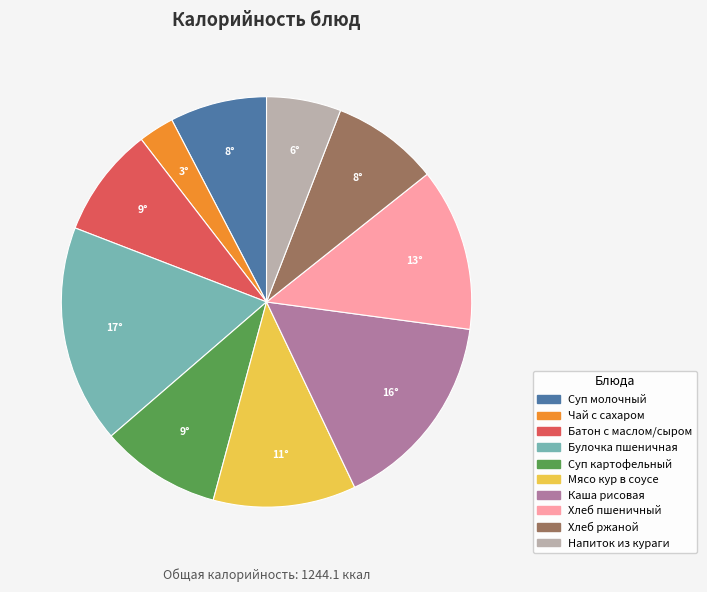

Is there a majority slice in this chart?

No